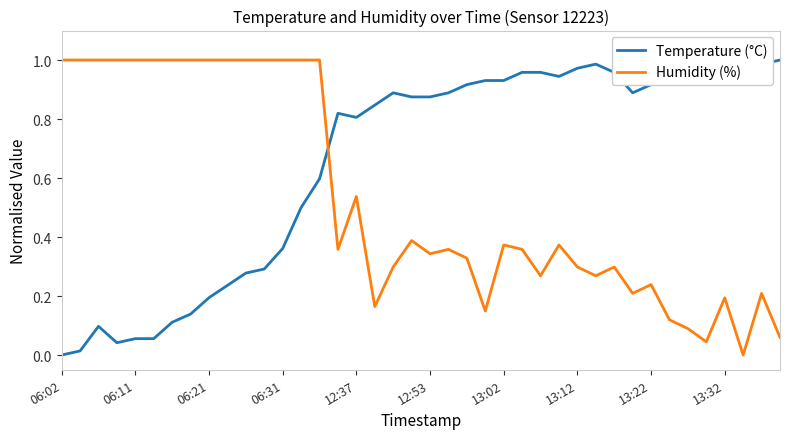

After their last crossing, which series has the higher values: Temperature (°C) or Humidity (%)?

Temperature (°C)